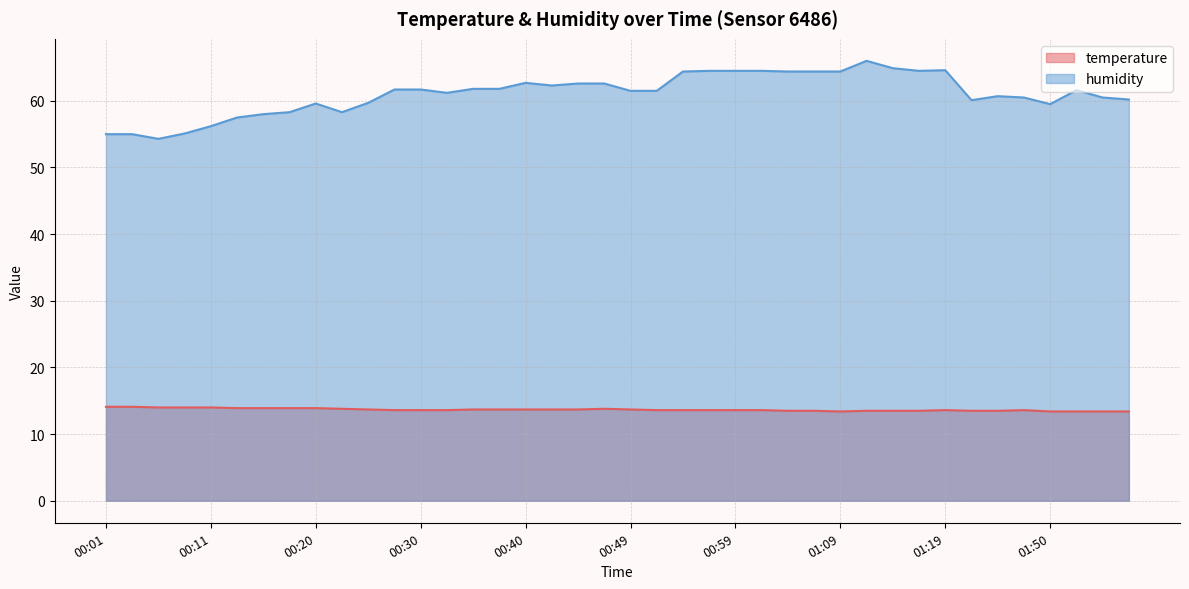

The value of temperature at 01:52 is 13.4. True or false?

True